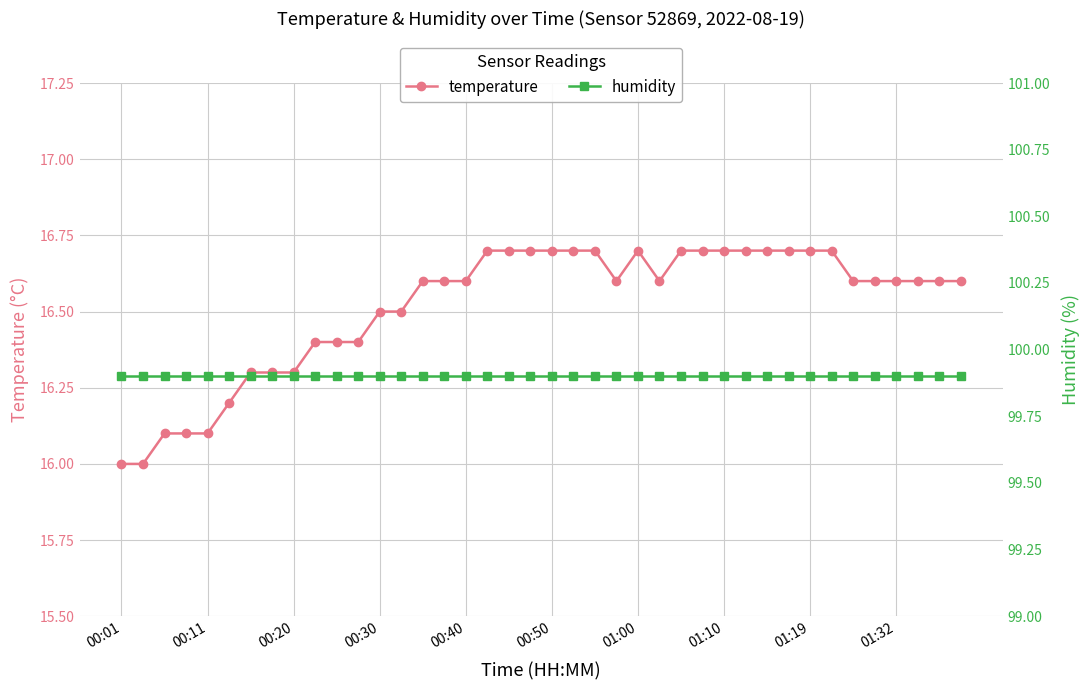

What is the highest value of the temperature series?

16.7